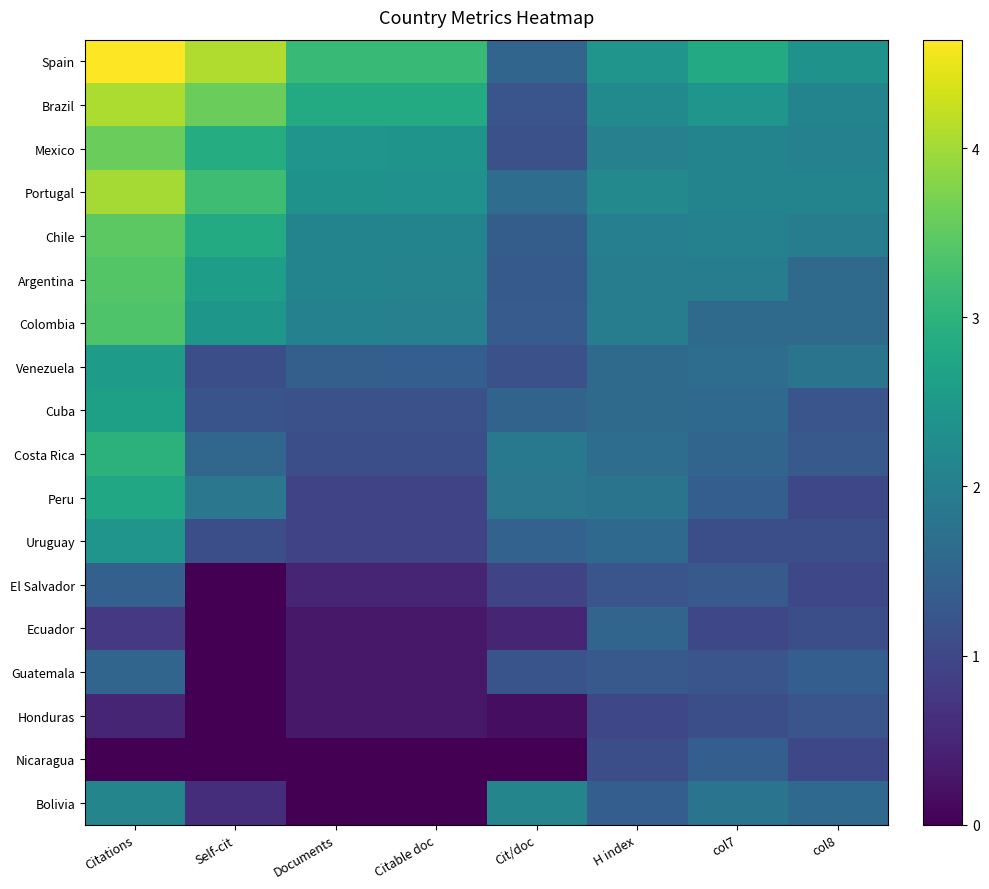

Reading left to right, list all the values displayed in this chart.

Spain: Citations=4.6	Self-cit=4.1	Documents=3.1	Citable doc=3.1	Cit/doc=1.5	H index=2.4	col7=2.8	col8=2.4
Brazil: Citations=4.1	Self-cit=3.6	Documents=2.8	Citable doc=2.8	Cit/doc=1.2	H index=2.2	col7=2.4	col8=2.1
Mexico: Citations=3.6	Self-cit=2.9	Documents=2.4	Citable doc=2.4	Cit/doc=1.2	H index=2.0	col7=2.1	col8=2.0
Portugal: Citations=4.0	Self-cit=3.2	Documents=2.4	Citable doc=2.4	Cit/doc=1.7	H index=2.2	col7=2.1	col8=2.1
Chile: Citations=3.5	Self-cit=2.8	Documents=2.1	Citable doc=2.1	Cit/doc=1.4	H index=2.0	col7=2.0	col8=2.0
Argentina: Citations=3.4	Self-cit=2.6	Documents=2.1	Citable doc=2.1	Cit/doc=1.3	H index=2.0	col7=1.9	col8=1.6
Colombia: Citations=3.4	Self-cit=2.5	Documents=2.0	Citable doc=2.0	Cit/doc=1.3	H index=1.9	col7=1.6	col8=1.6
Venezuela: Citations=2.6	Self-cit=1.1	Documents=1.4	Citable doc=1.4	Cit/doc=1.2	H index=1.6	col7=1.7	col8=1.8
Cuba: Citations=2.6	Self-cit=1.2	Documents=1.1	Citable doc=1.1	Cit/doc=1.5	H index=1.6	col7=1.6	col8=1.2
Costa Rica: Citations=3.0	Self-cit=1.5	Documents=1.1	Citable doc=1.1	Cit/doc=1.9	H index=1.7	col7=1.5	col8=1.3
Peru: Citations=2.8	Self-cit=1.8	Documents=1.0	Citable doc=1.0	Cit/doc=1.8	H index=1.8	col7=1.4	col8=1.0
Uruguay: Citations=2.4	Self-cit=1.1	Documents=1.0	Citable doc=1.0	Cit/doc=1.5	H index=1.6	col7=1.1	col8=1.1
El Salvador: Citations=1.4	Self-cit=0.0	Documents=0.5	Citable doc=0.5	Cit/doc=1.0	H index=1.2	col7=1.3	col8=1.0
Ecuador: Citations=0.8	Self-cit=0.0	Documents=0.3	Citable doc=0.3	Cit/doc=0.5	H index=1.5	col7=1.0	col8=1.1
Guatemala: Citations=1.5	Self-cit=0.0	Documents=0.3	Citable doc=0.3	Cit/doc=1.2	H index=1.3	col7=1.2	col8=1.4
Honduras: Citations=0.5	Self-cit=0.0	Documents=0.3	Citable doc=0.3	Cit/doc=0.2	H index=1.0	col7=1.1	col8=1.2
Nicaragua: Citations=0.0	Self-cit=0.0	Documents=0.0	Citable doc=0.0	Cit/doc=0.0	H index=1.1	col7=1.4	col8=1.0
Bolivia: Citations=2.1	Self-cit=0.6	Documents=0.0	Citable doc=0.0	Cit/doc=2.1	H index=1.4	col7=1.8	col8=1.6